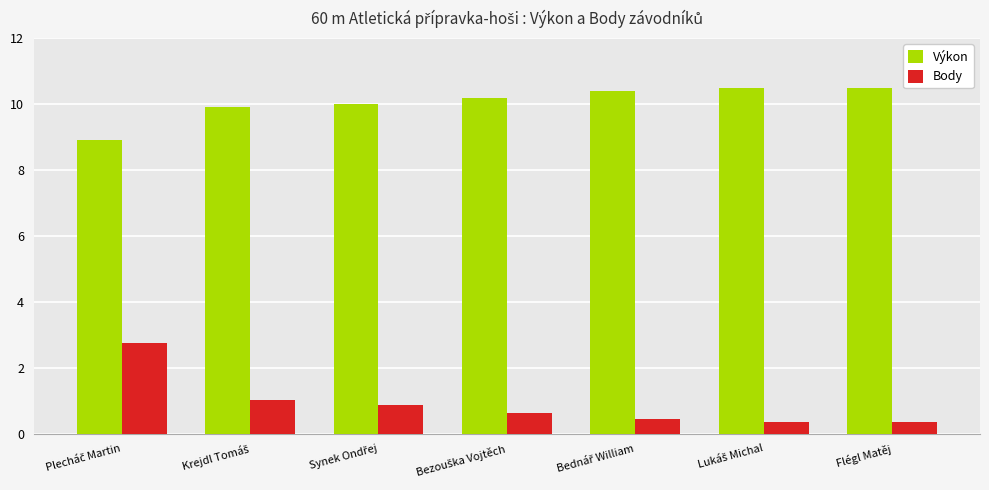

Which series has the widest spread of values?

Body